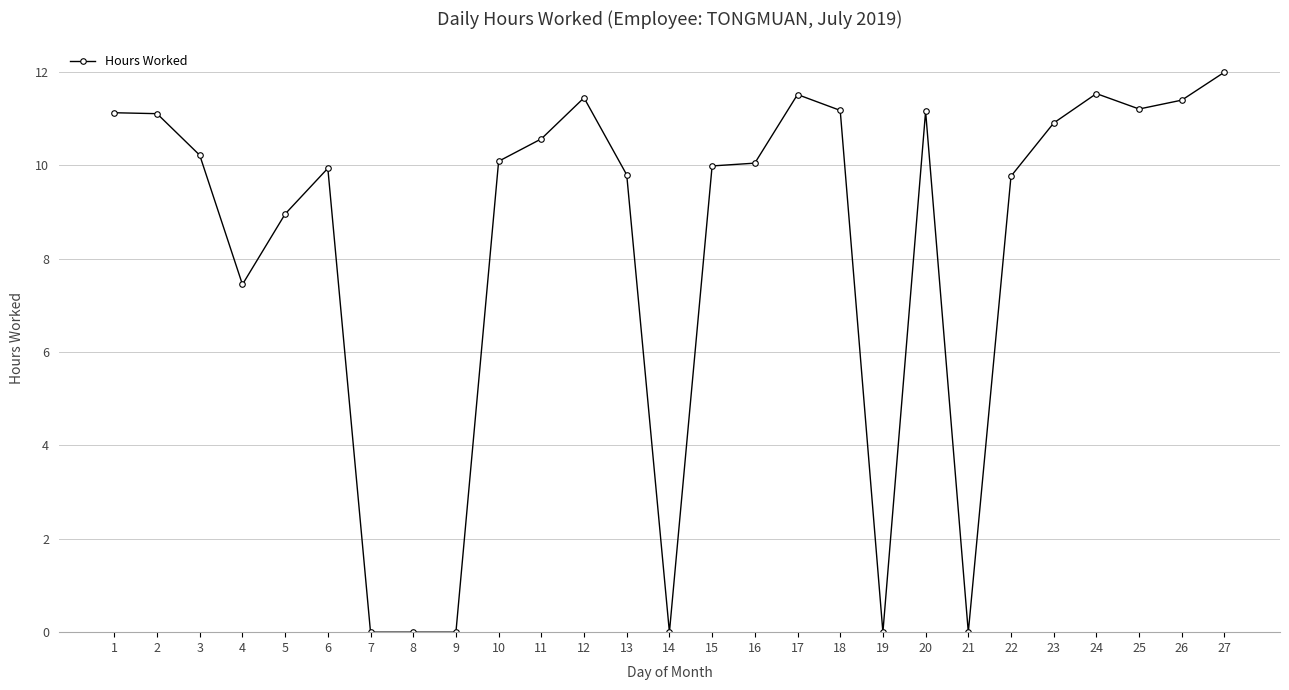

Where is the first local minimum?

4